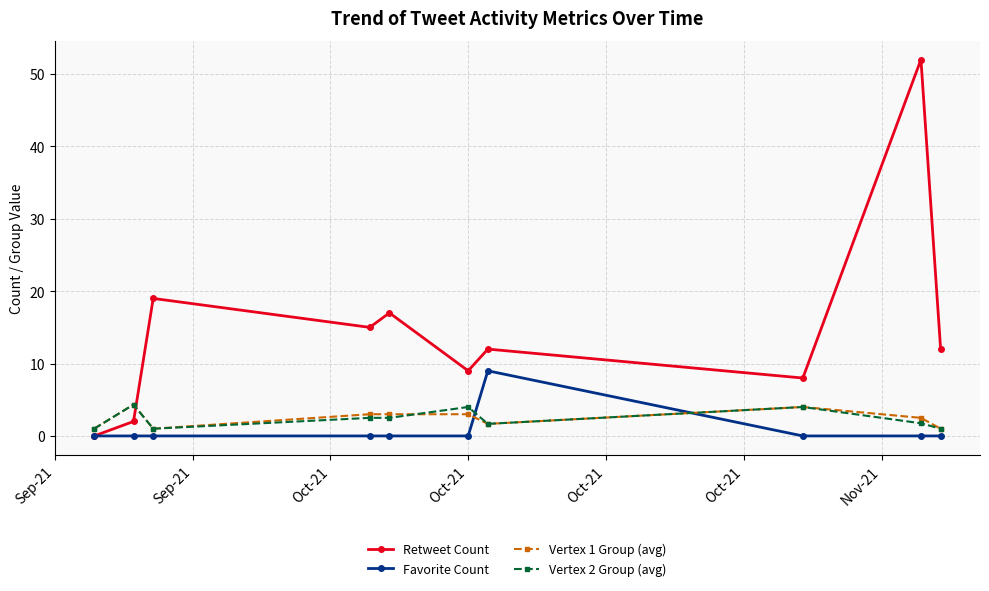

At how many categories does at least one series exceed 7?

8